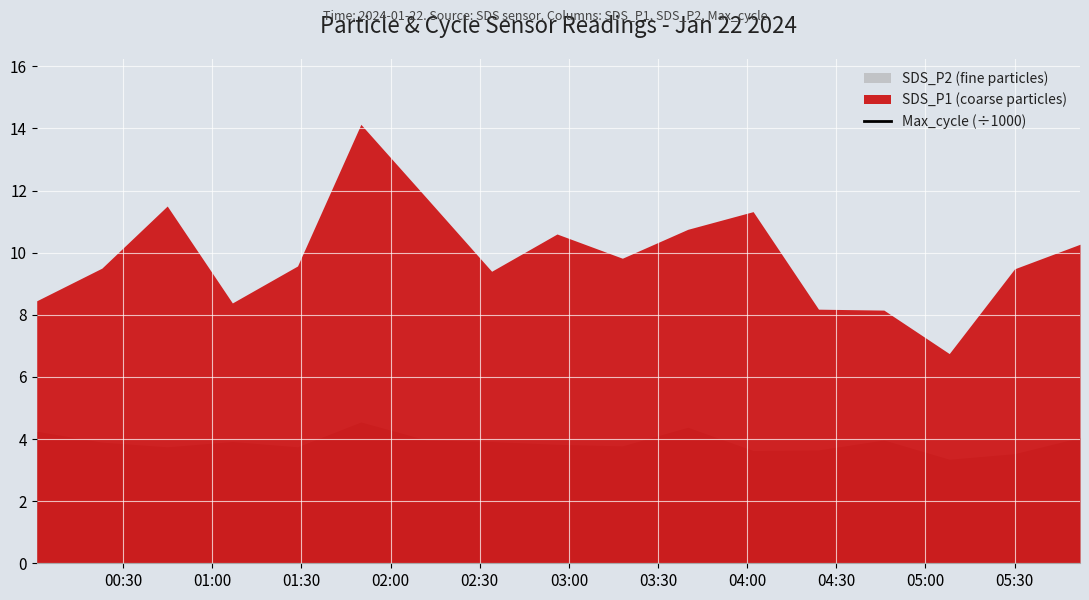

What is the label of the 2nd point from the left?

01:00